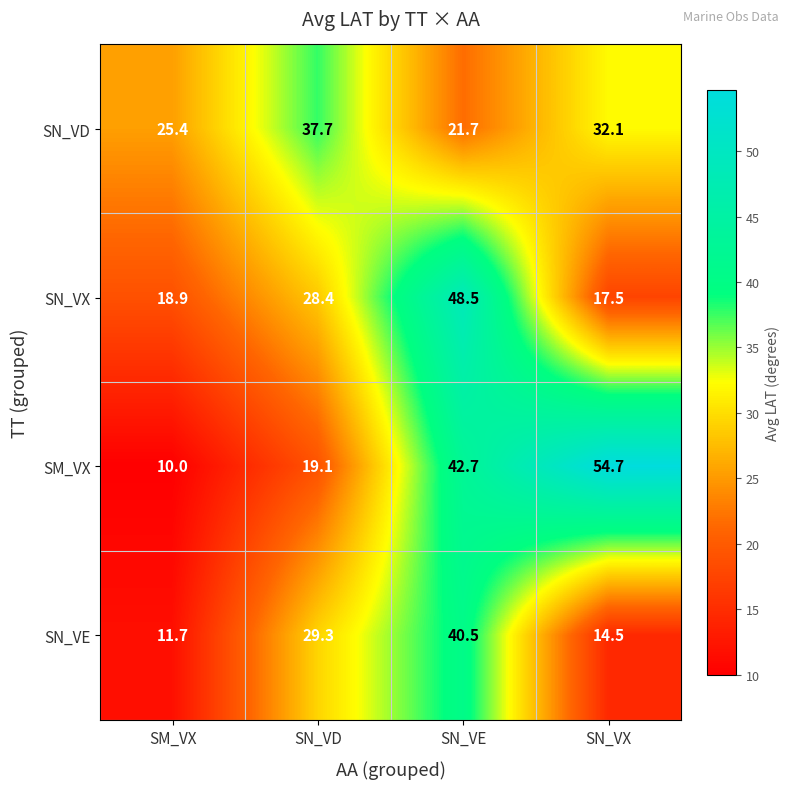

Where is SN_VE nearest to the value 26?

SN_VD